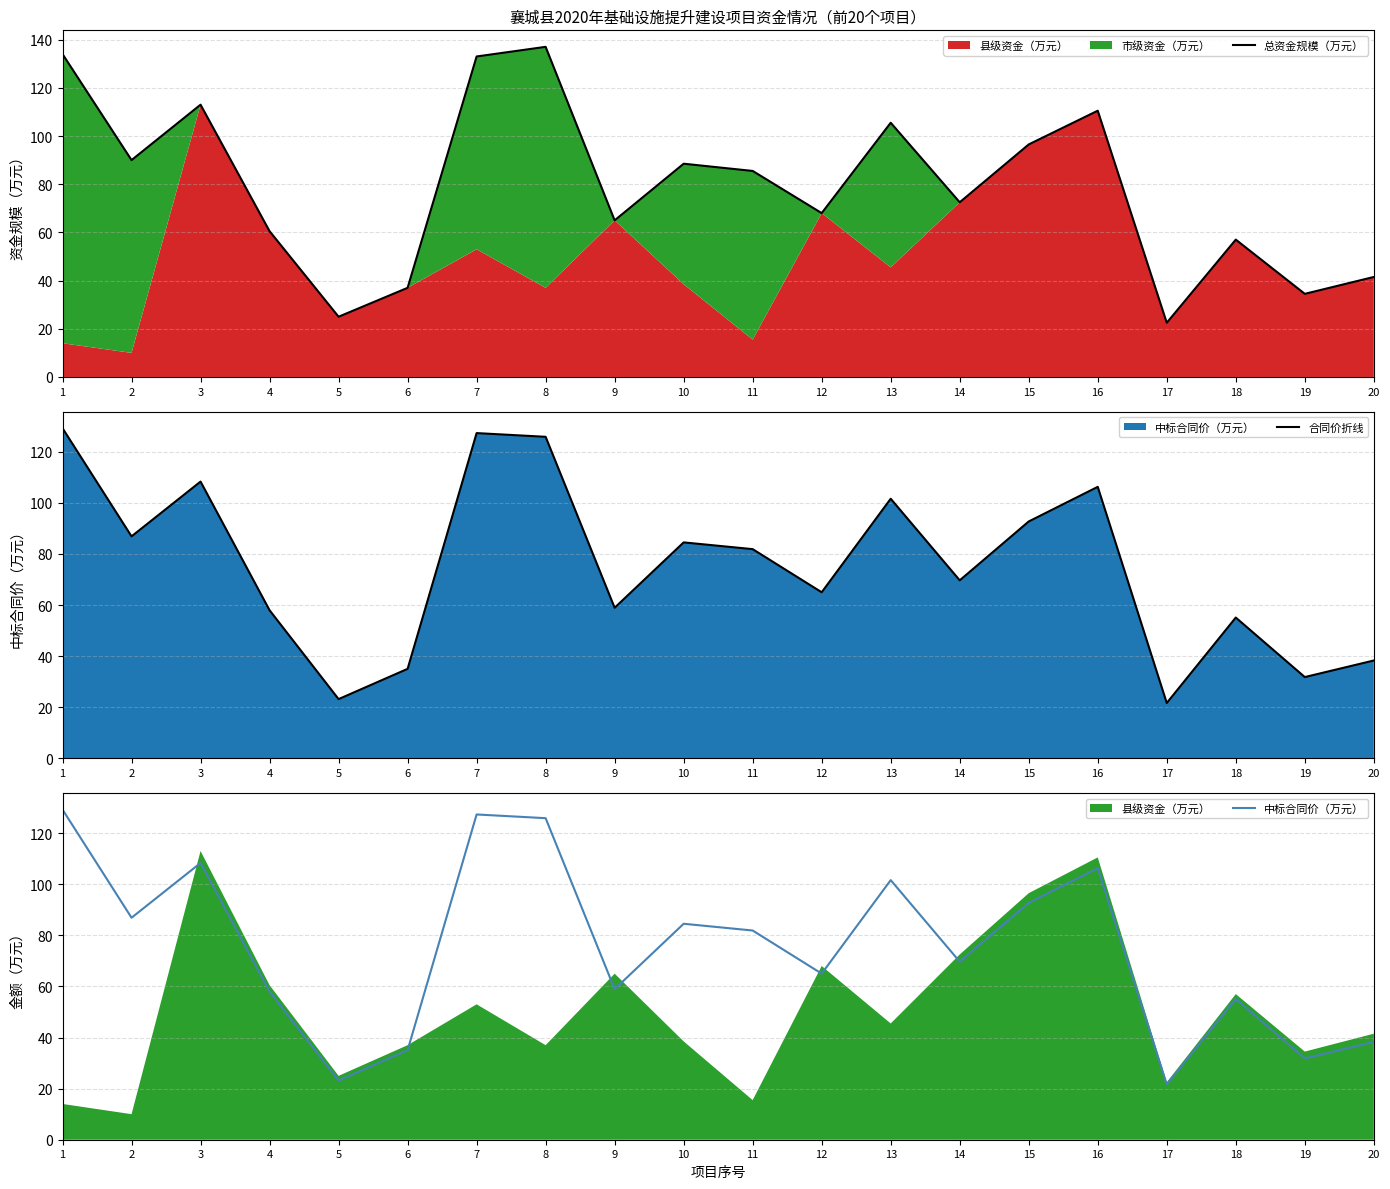

At how many categories does at least one series exceed 64?

13